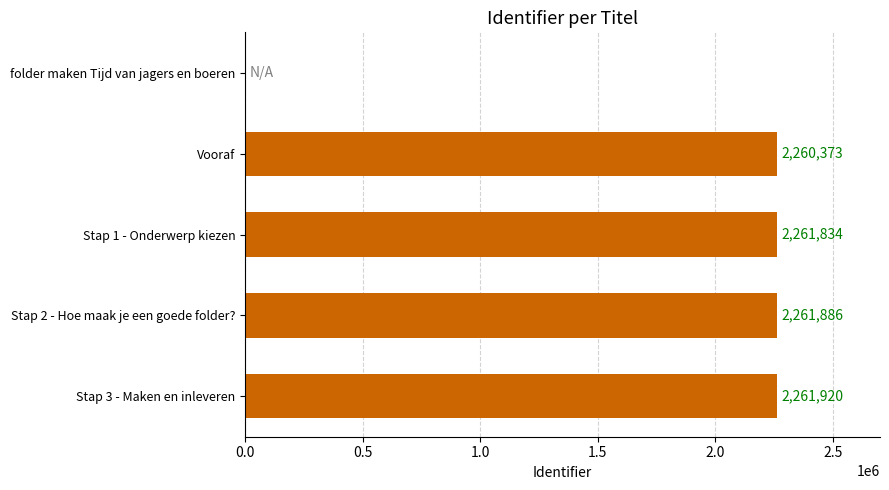

Is it true that the value at Vooraf is 2260373?

True